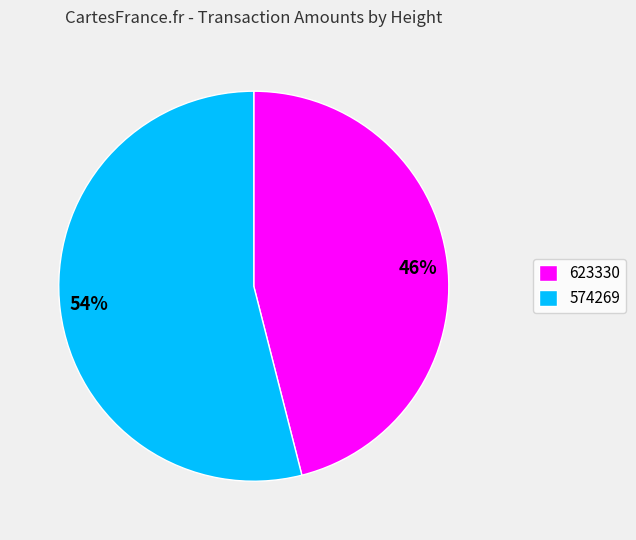

To the nearest percent, what is the difference between the 623330 and 574269 slice percentages?

8%